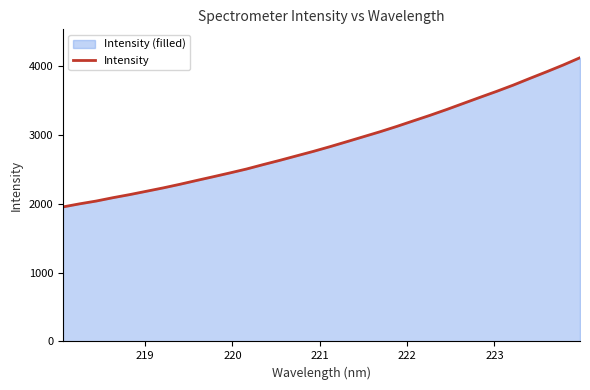

What is the maximum value shown in the chart?

4115.9